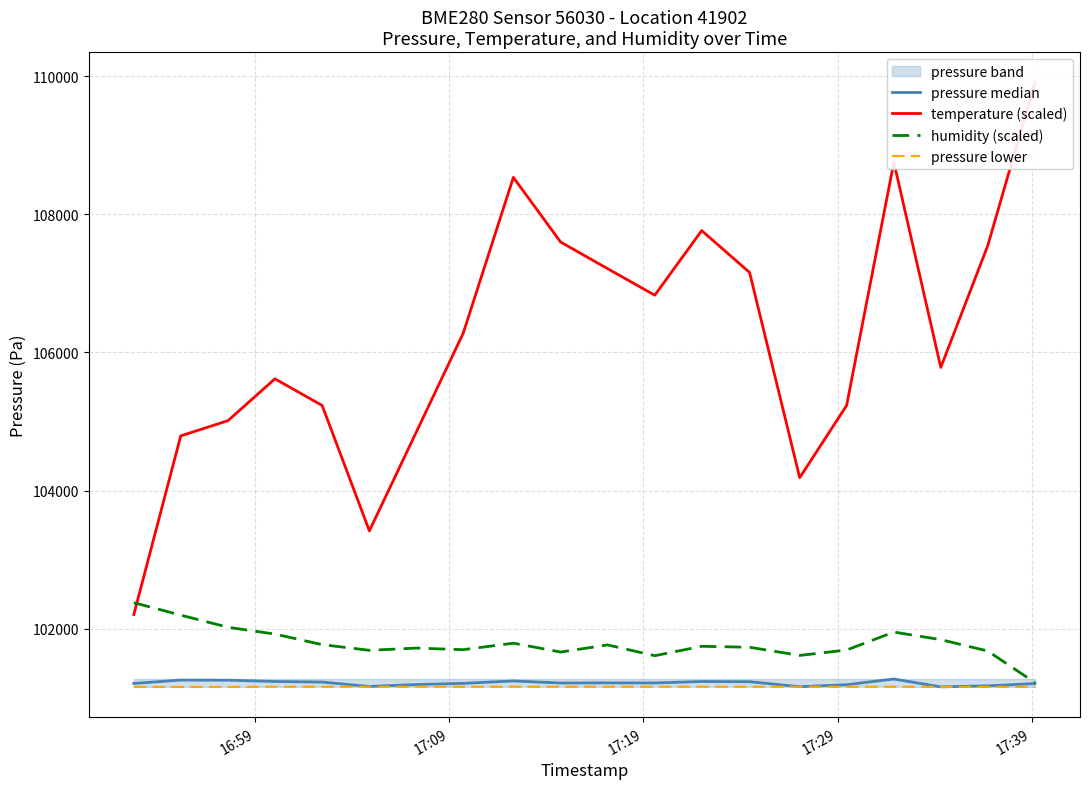

What is the minimum value for humidity (scaled)?

101222.0